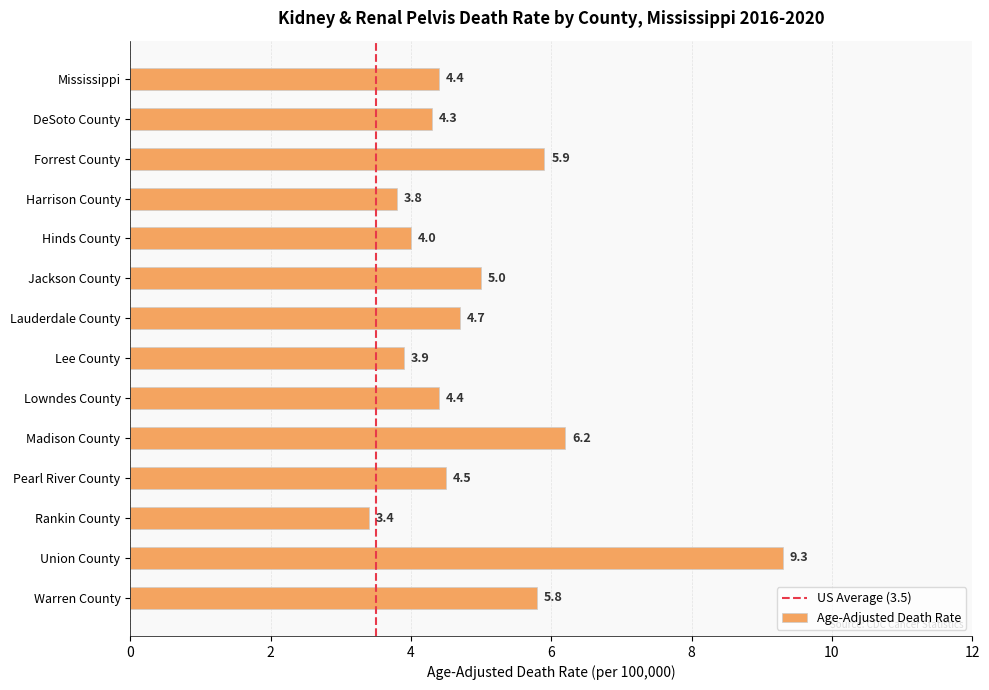

What is the label of the 14th bar from the top?

Warren County